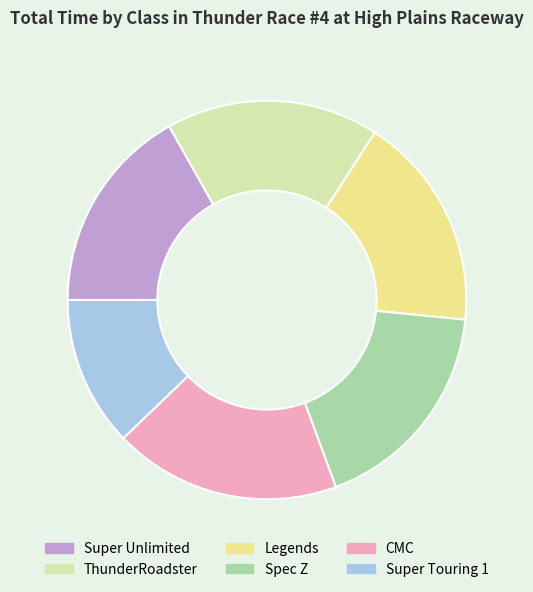

True or false: ThunderRoadster accounts for 17% of the total.

True